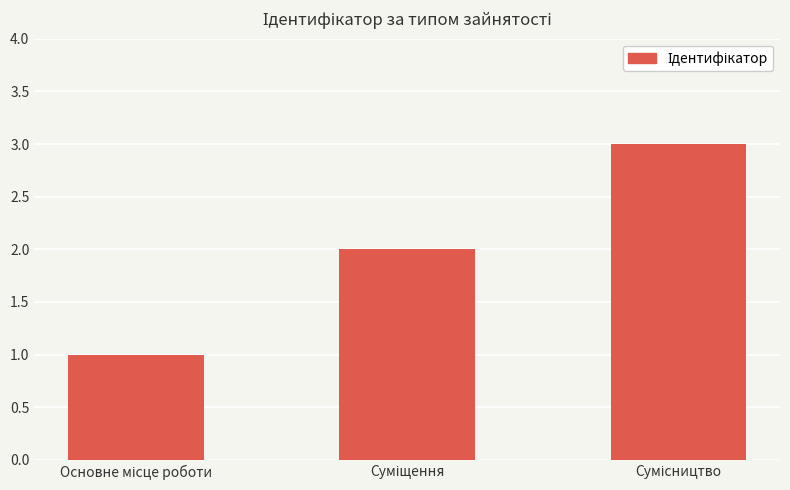

What is the value of the 2nd bar from the left?

2